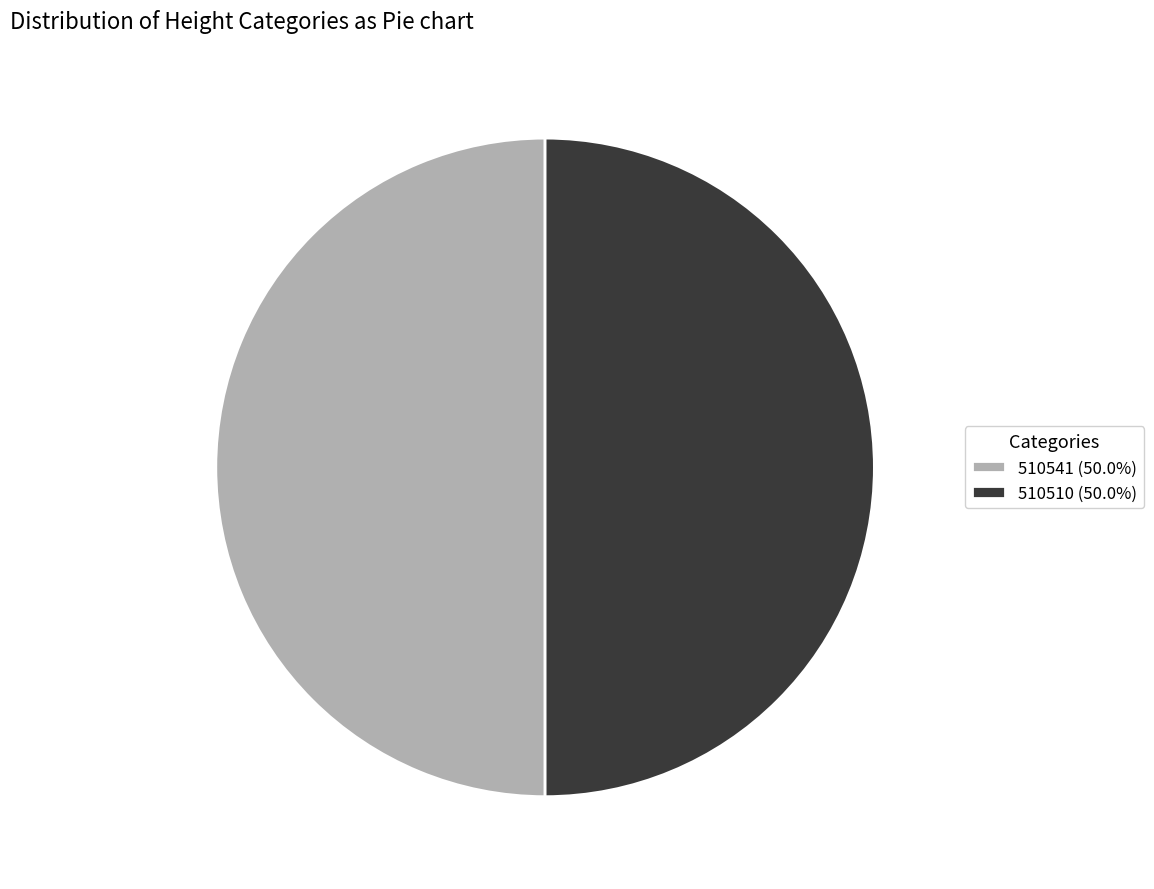

What is the ratio of the value at 510541 to the value at 510510?

1.0